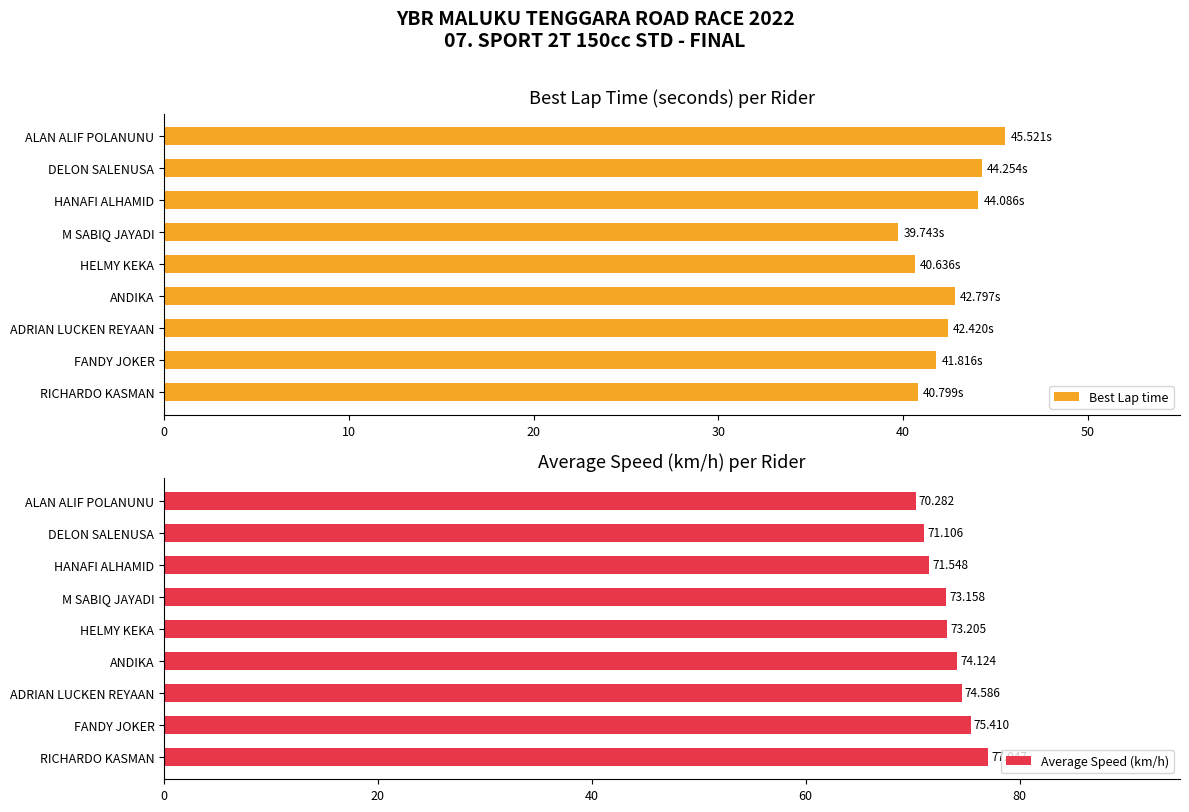

Reading left to right, transcribe all the data shown in this chart.

Best Lap time: 40.8	41.8	42.4	42.8	40.6	39.7	44.1	44.3	45.5
Average Speed (km/h): 77.0	75.4	74.6	74.1	73.2	73.2	71.5	71.1	70.3